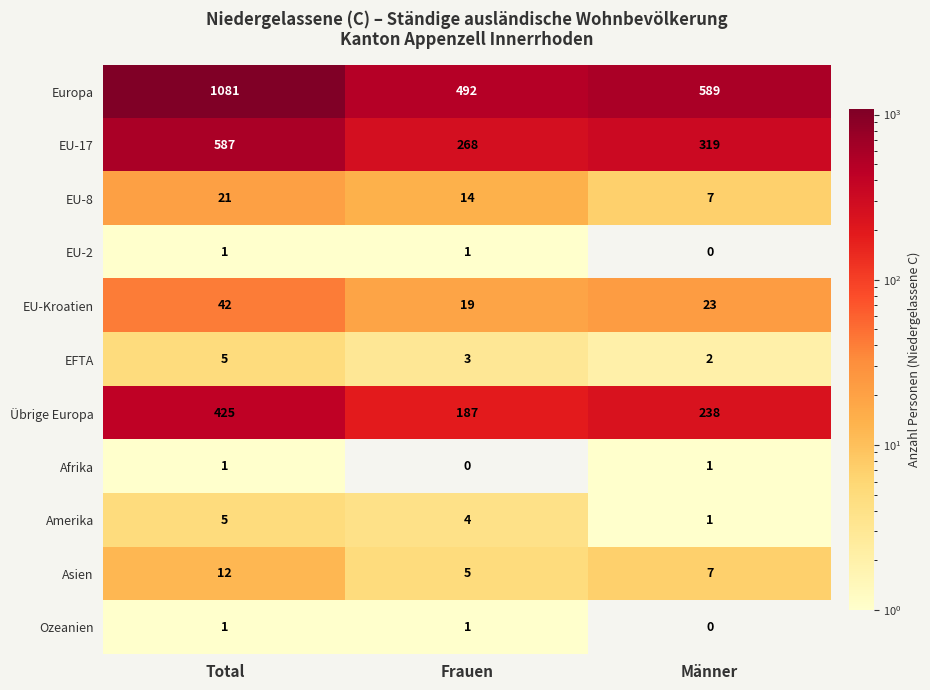

At which label does EU-17 reach its minimum?

Frauen